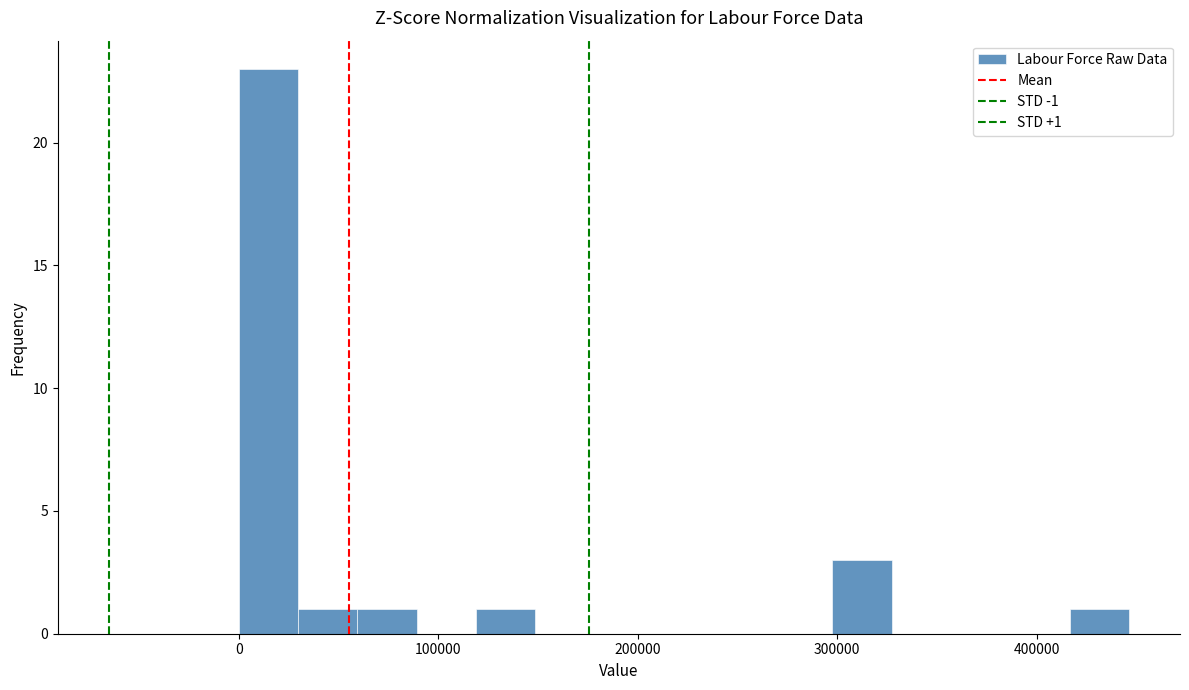

Read against the x-axis, roughly where is the centre of the tallest bar?

10000